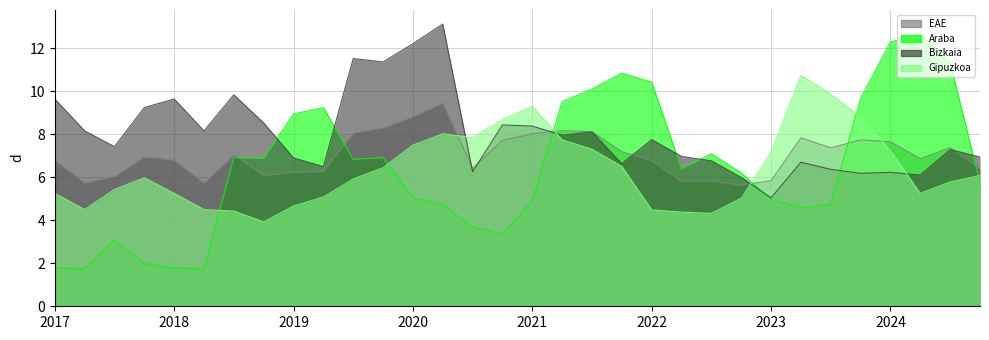

What is the approximate value of Bizkaia at 2018?

9.6